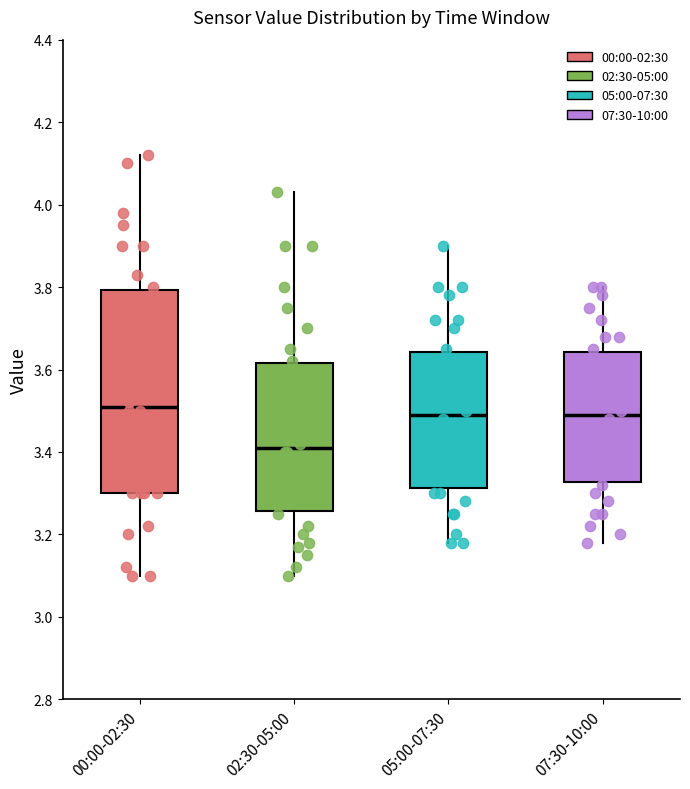

Reading left to right, transcribe this box plot: for each box, give where its median line is, the range the box spans, and where its two whiskers end, as read against the y-axis. The values are not printed on the chart, so give them approximately, as read against the axis.

00:00-02:30: median 3.52, box 3.30 to 3.80, whiskers 3.10 to 4.12
02:30-05:00: median 3.42, box 3.26 to 3.62, whiskers 3.10 to 4.04
05:00-07:30: median 3.50, box 3.32 to 3.64, whiskers 3.18 to 3.90
07:30-10:00: median 3.50, box 3.32 to 3.64, whiskers 3.18 to 3.80